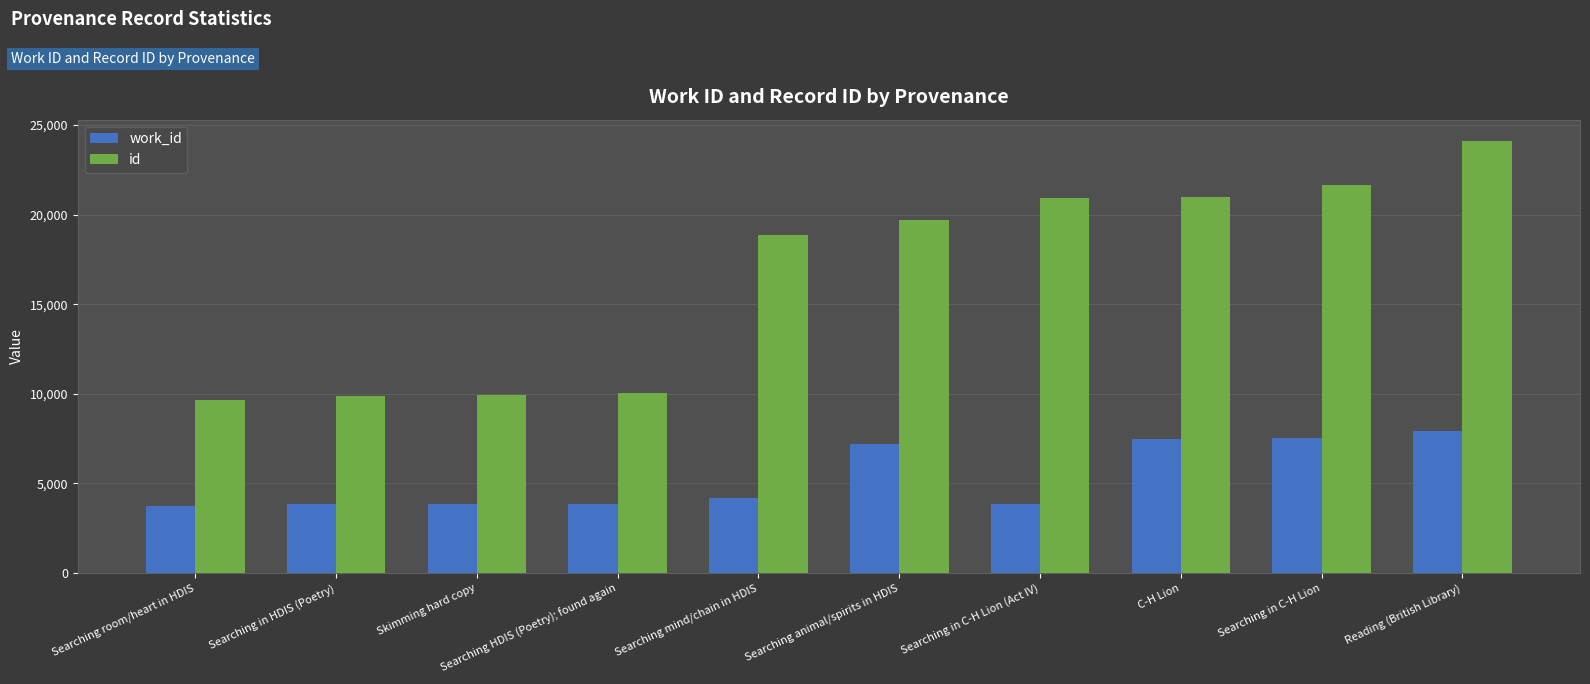

Which series changed the most between Searching animal/spirits in HDIS and Searching in C-H Lion (Act IV)?

work_id